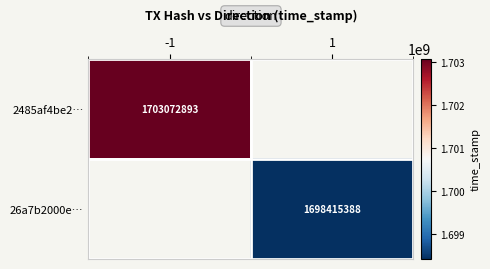

Which category has the highest value across all series?

-1